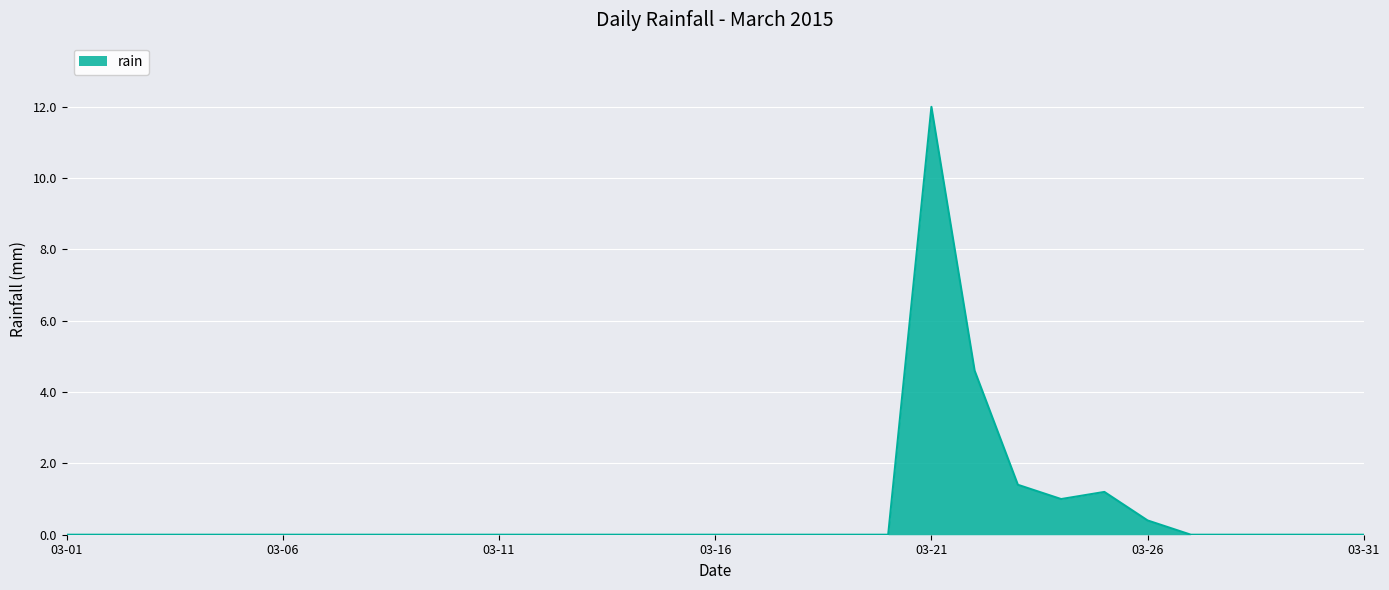

What is the greatest value displayed?

12.0